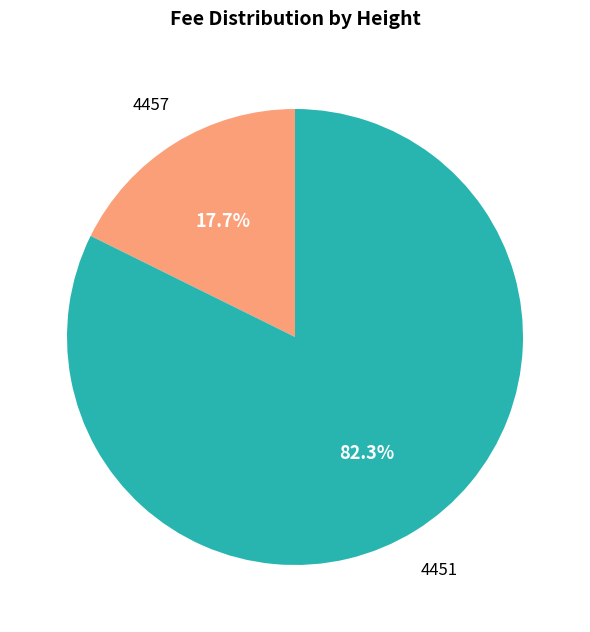

Which slice represents more than half of the pie?

4451